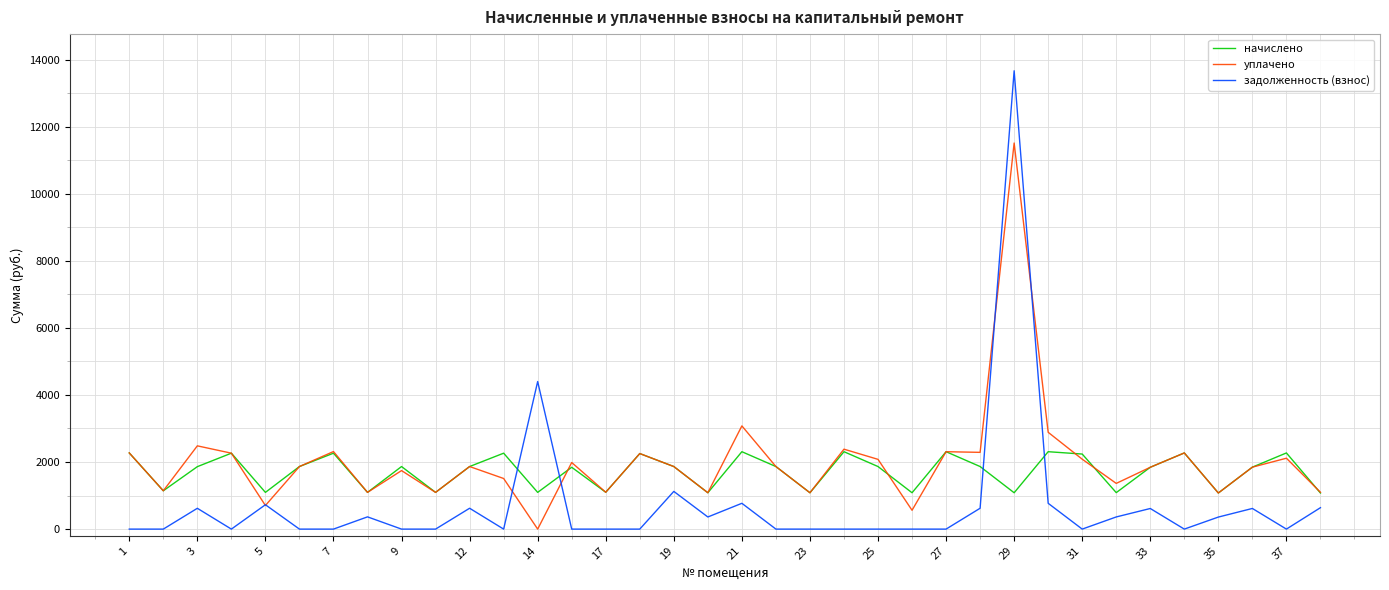

True or false: начислено and задолженность (взнос) cross at least once.

True